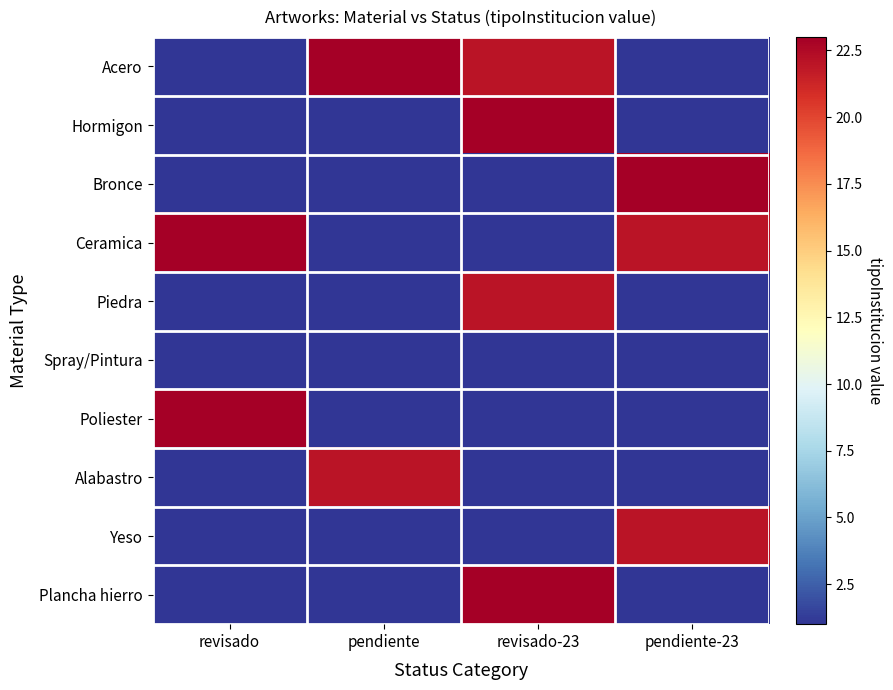

At pendiente-23, list the series in order from smallest to largest.

Acero, Hormigon, Piedra, Spray/Pintura, Poliester, Alabastro, Plancha hierro, Ceramica, Yeso, Bronce